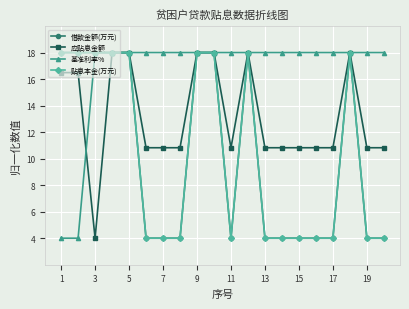

Which series has the largest range (max minus min)?

借款金额(万元)